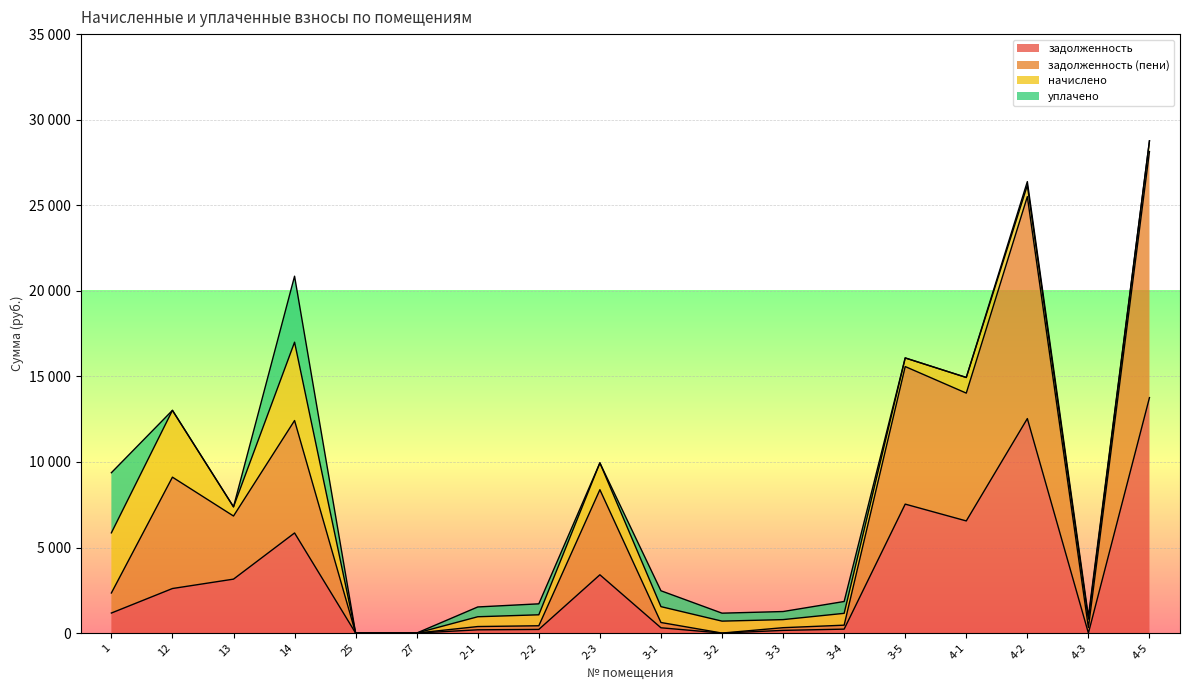

Where is задолженность (пени) nearest to the value 14069?

4-1